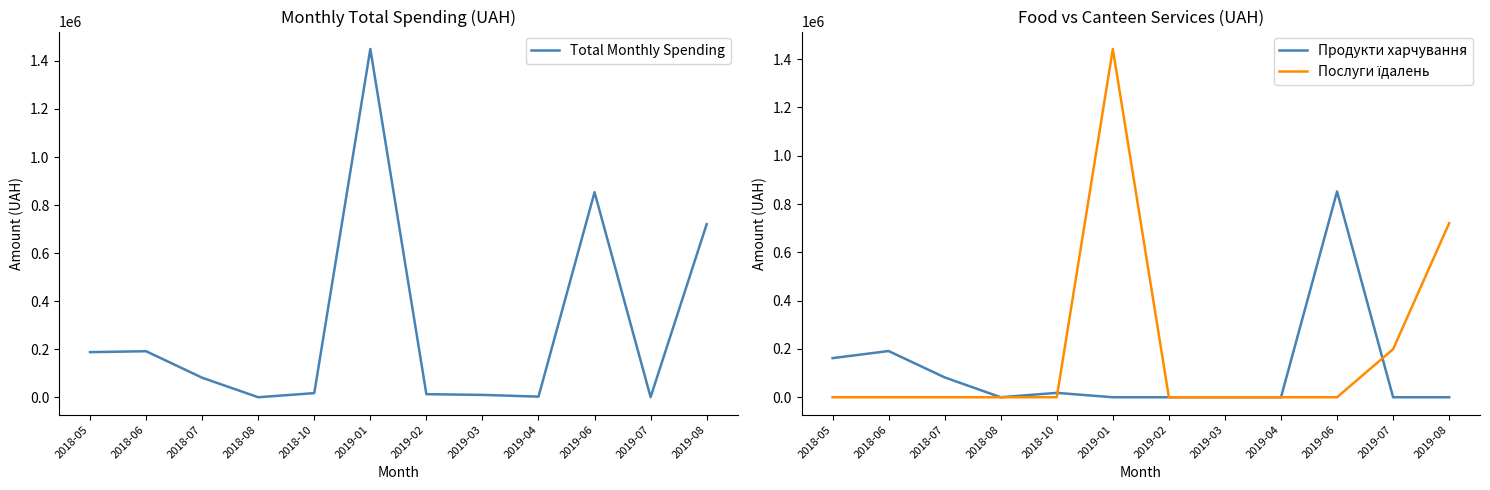

At which category does Total Monthly Spending reach its first local valley?

2018-08